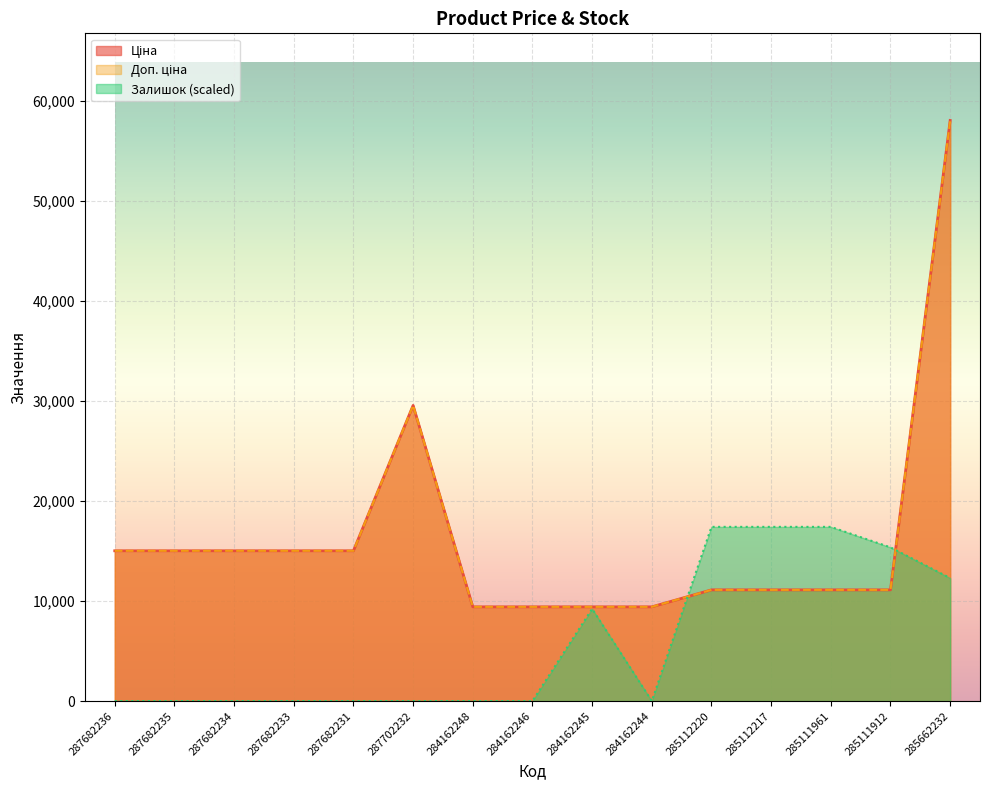

Which series has the largest total across all categories?

Ціна